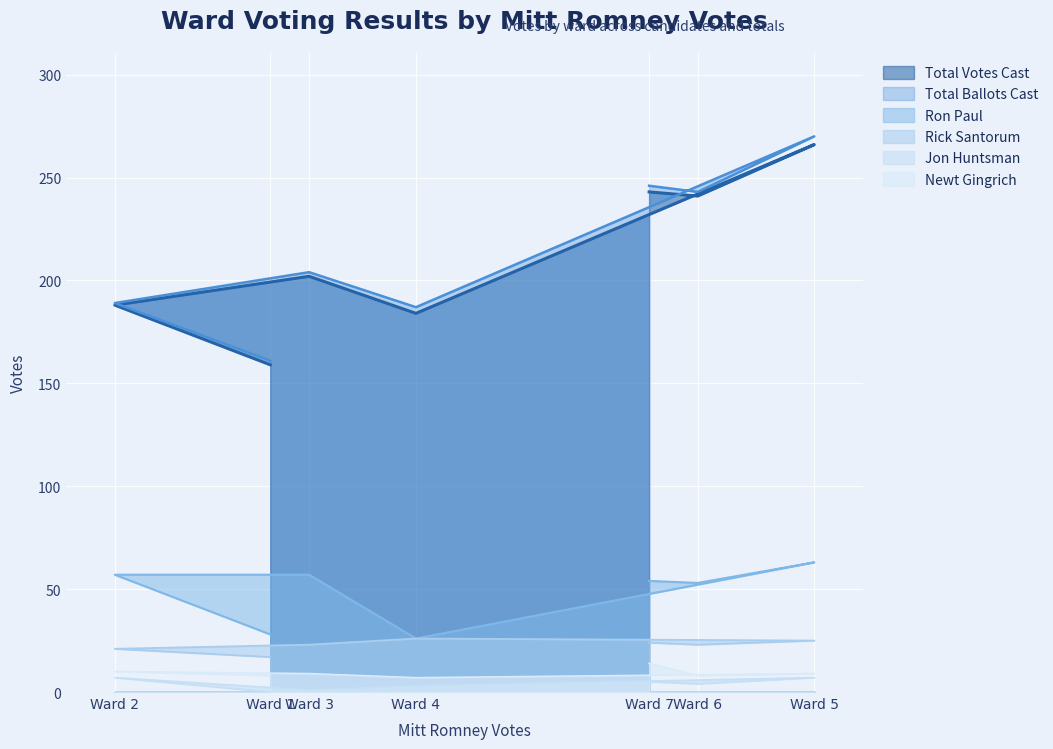

List the labels in order of Ron Paul value, smallest first.

Ward 4, Ward 1, Ward 6, Ward 7, Ward 2, Ward 3, Ward 5